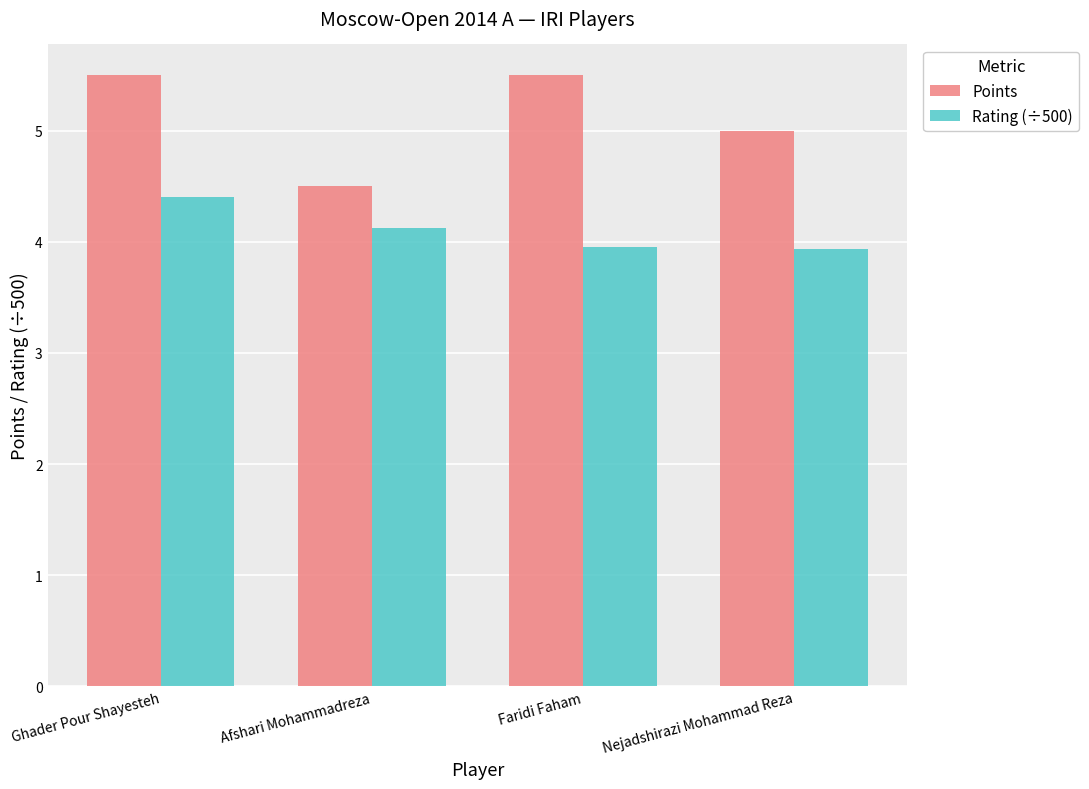

True or false: Points has a value of 5.0 at Nejadshirazi Mohammad Reza.

True